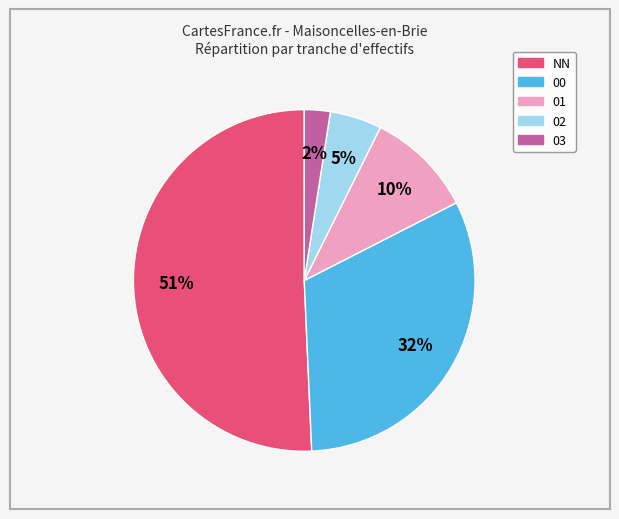

To the nearest percent, what is the difference between the 01 and 00 slice percentages?

22%